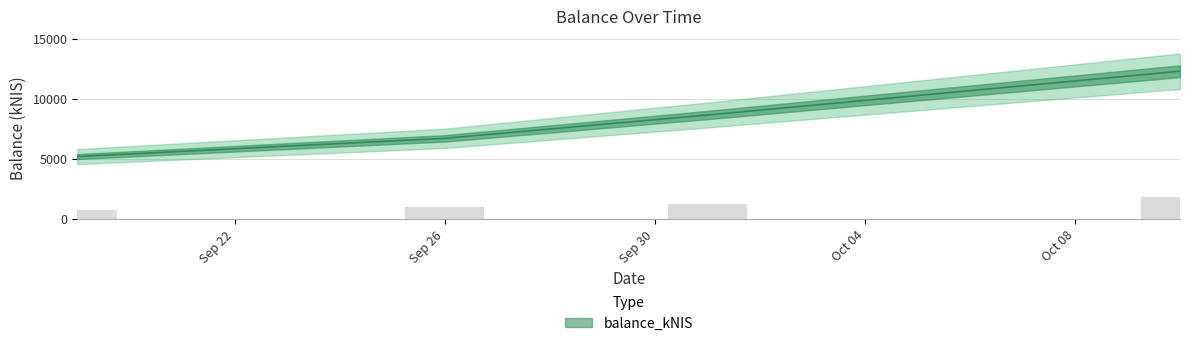

List the labels in order of value, smallest first.

2024-09-19, 2024-09-26, 2024-10-01, 2024-10-10